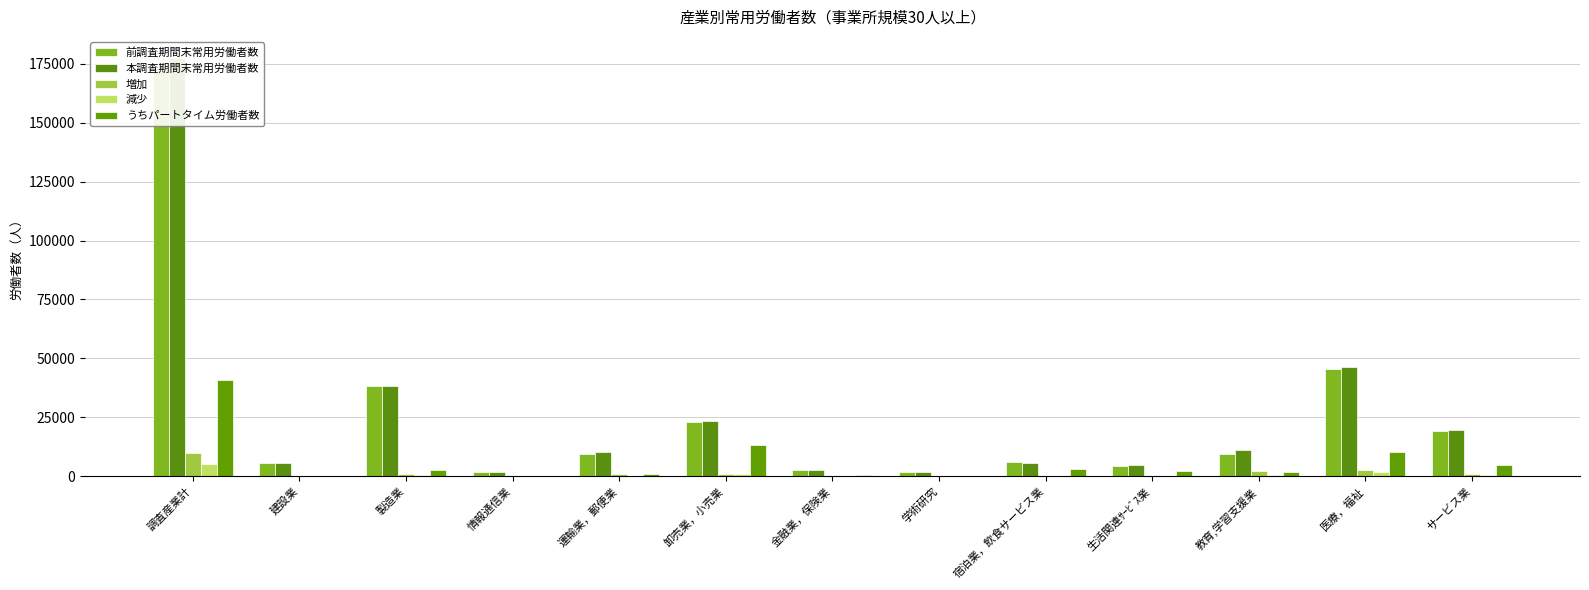

What is the sum of the 増加 values at 建設業 and 卸売業，小売業?

1056